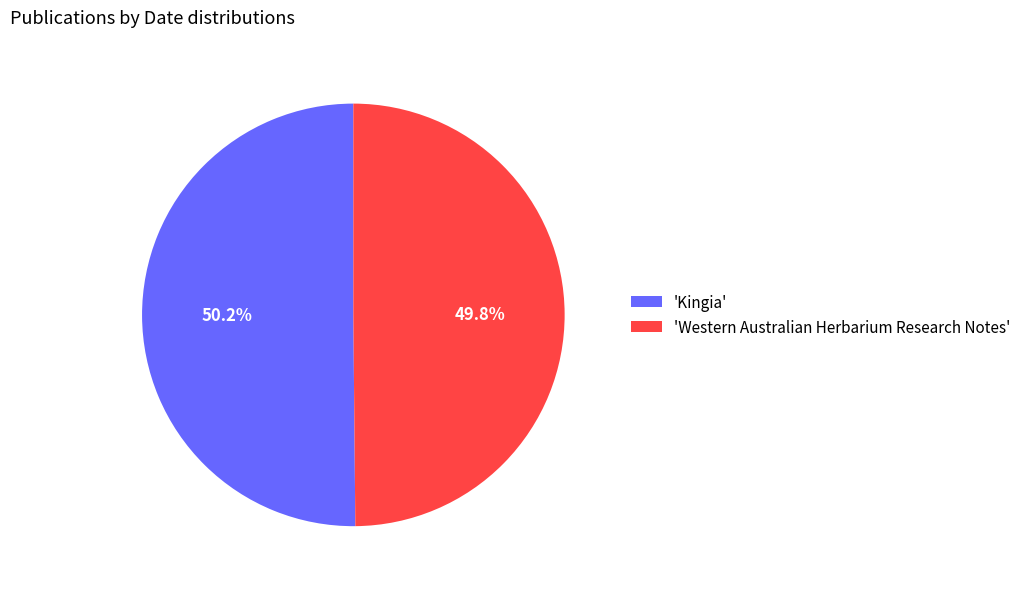

How many segments does this pie chart have?

2